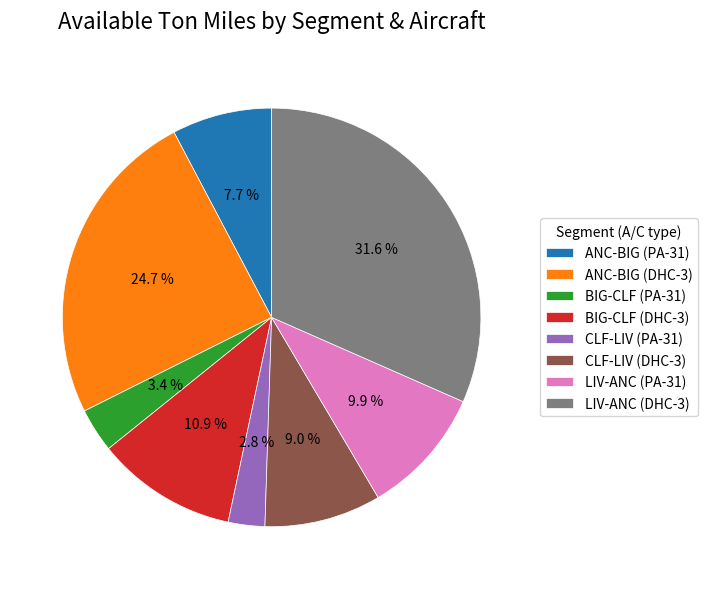

How many segments does this pie chart have?

8